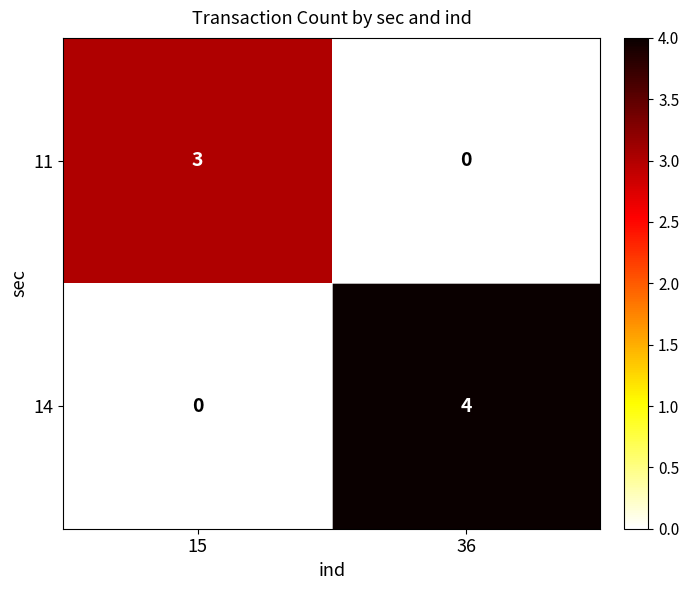

At 15, list the series in order from largest to smallest.

11, 14